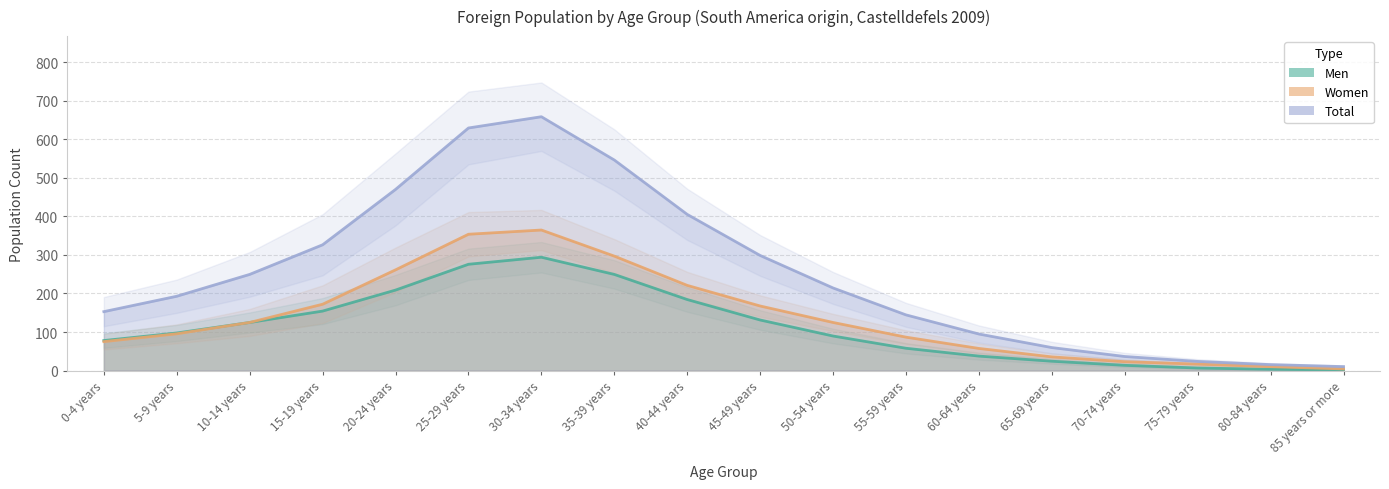

Where is Women nearest to the value 184?

15-19 years